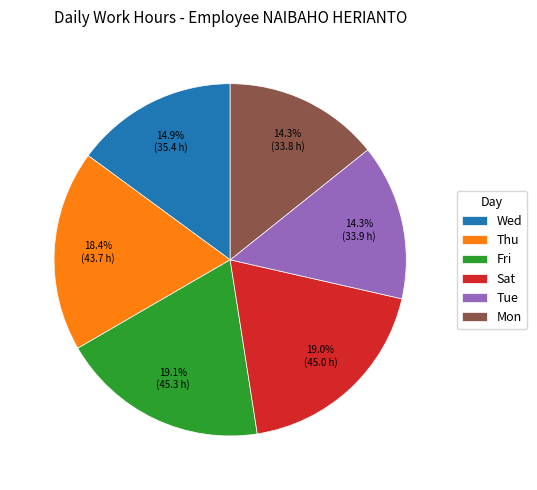

What is the ratio of the value at Sat to the value at Mon?

1.3